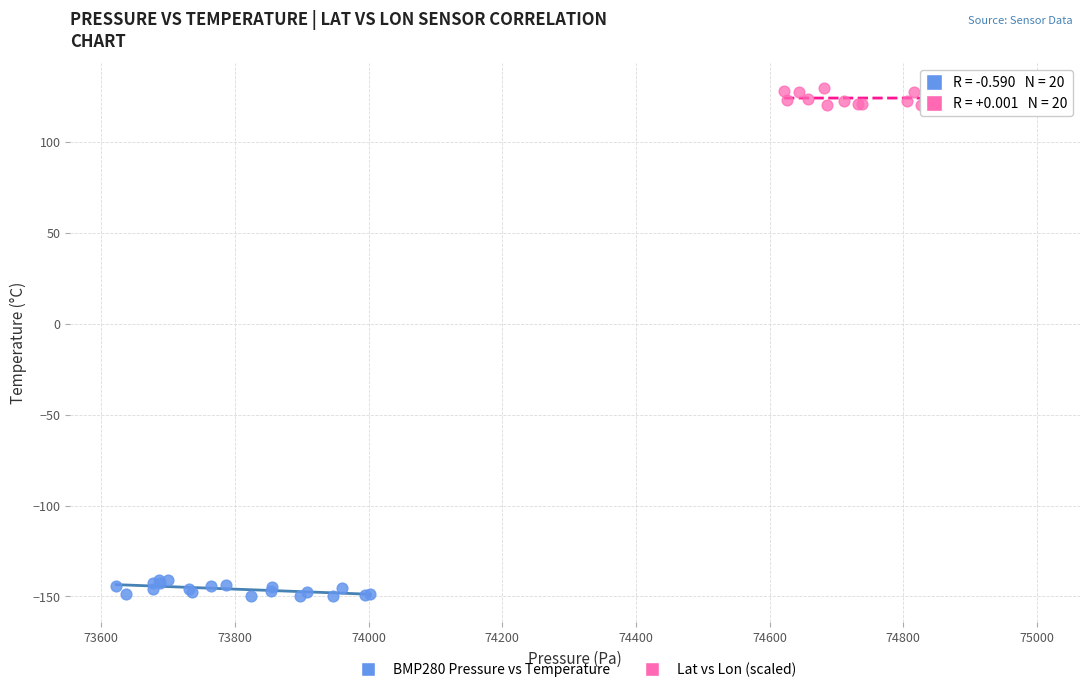

Which series reaches the minimum Y coordinate?

BMP280 Pressure vs Temperature